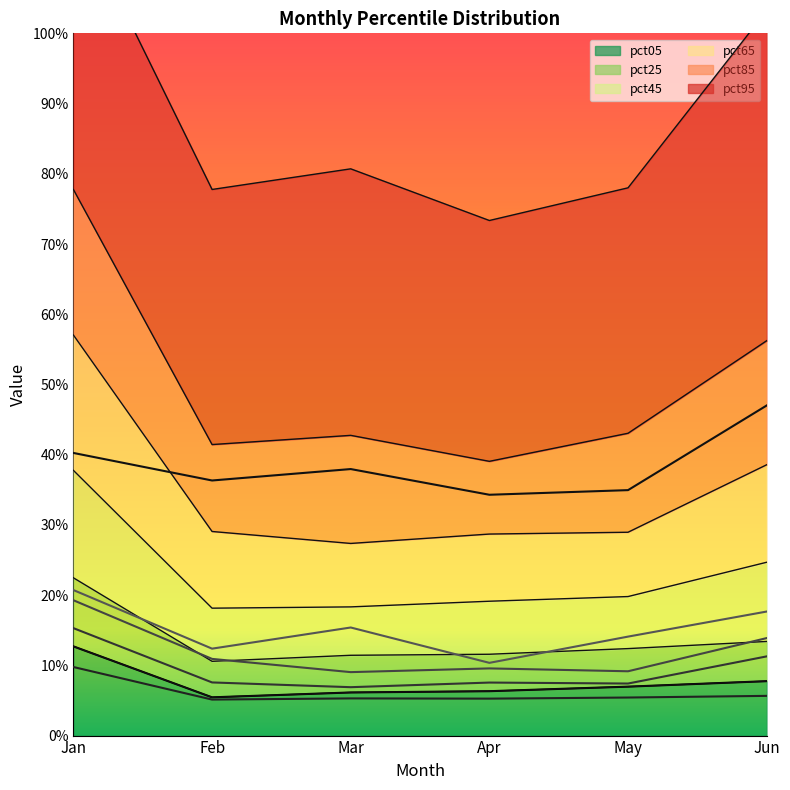

Read the pct85 value at Jan.

0.2